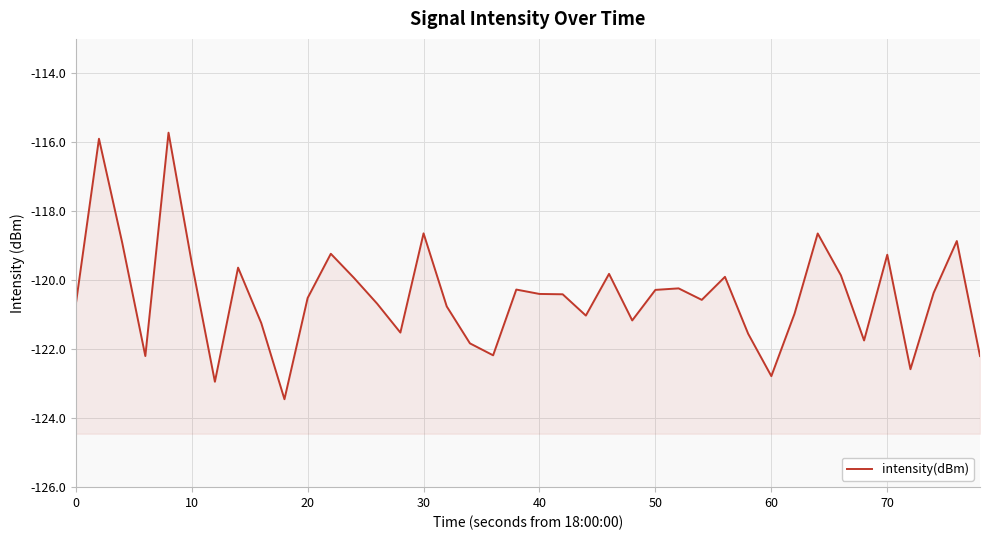

Does the chart display data point markers on the line(s)?

No